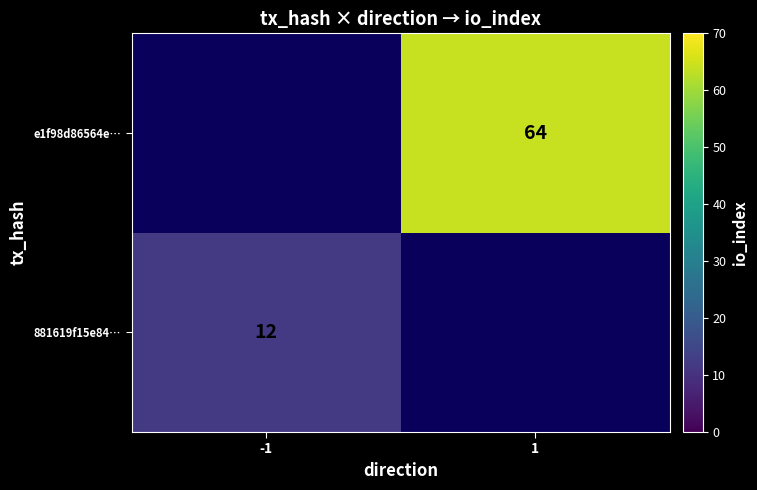

The e1f98d86564e… series shows 64 at 1. True or false?

True